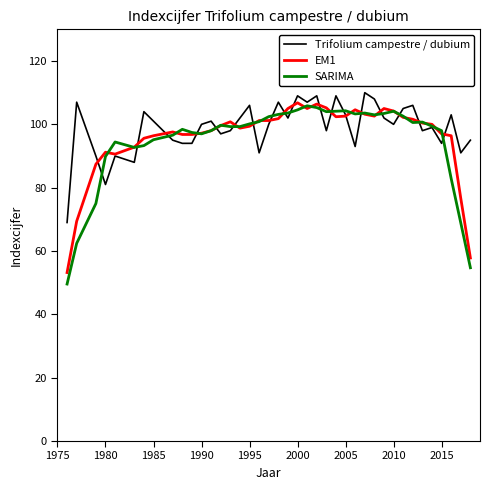

What is the maximum value shown in the chart?

110.0